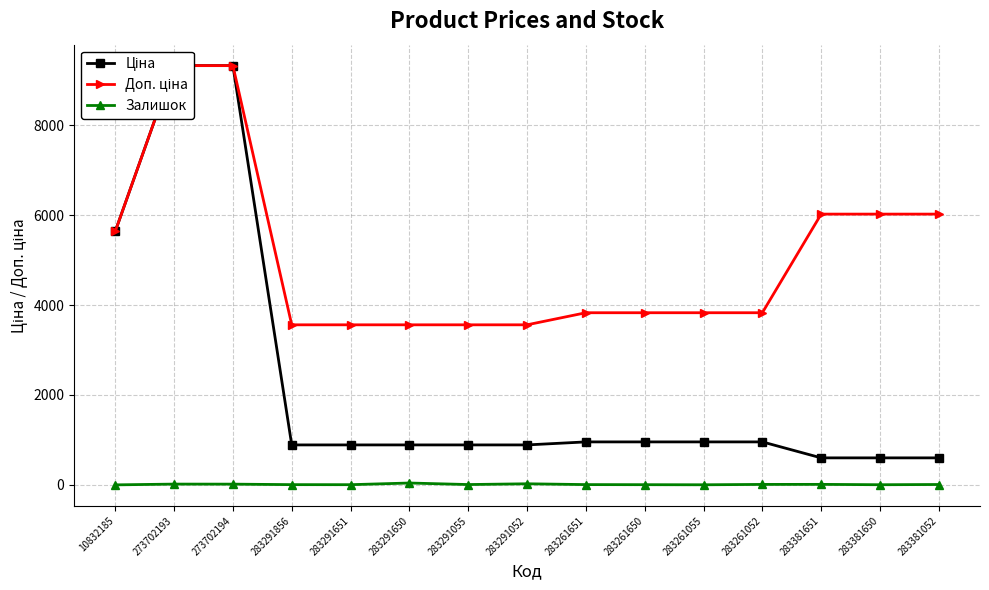

True or false: Залишок and Ціна cross at least once.

False